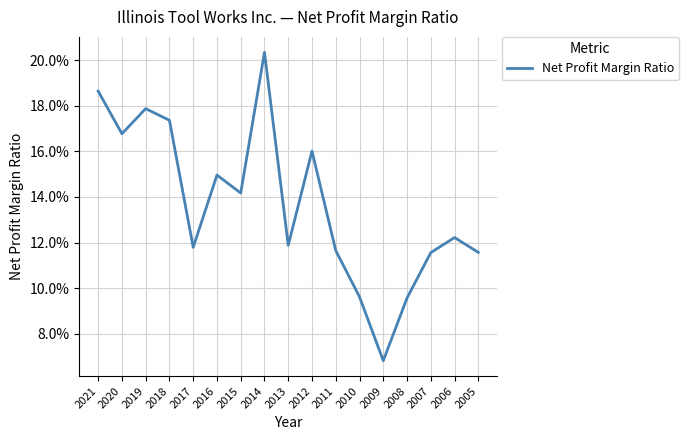

Does the chart display data point markers on the line(s)?

No